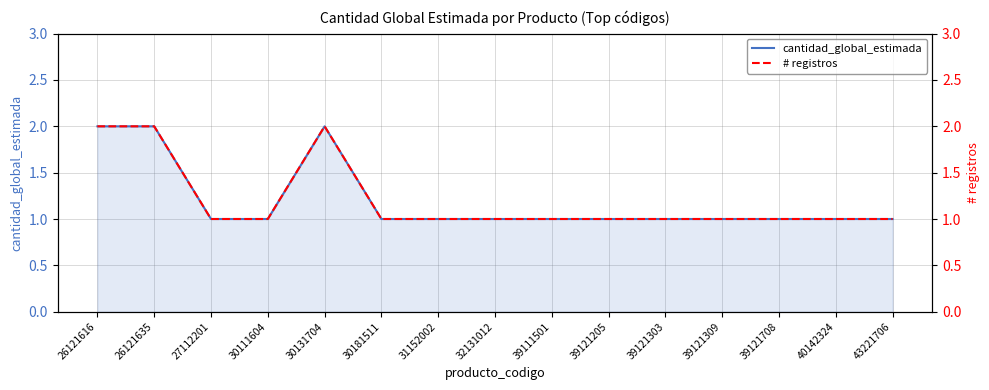

At 39121205, list the series in order from smallest to largest.

cantidad_global_estimada, # registros